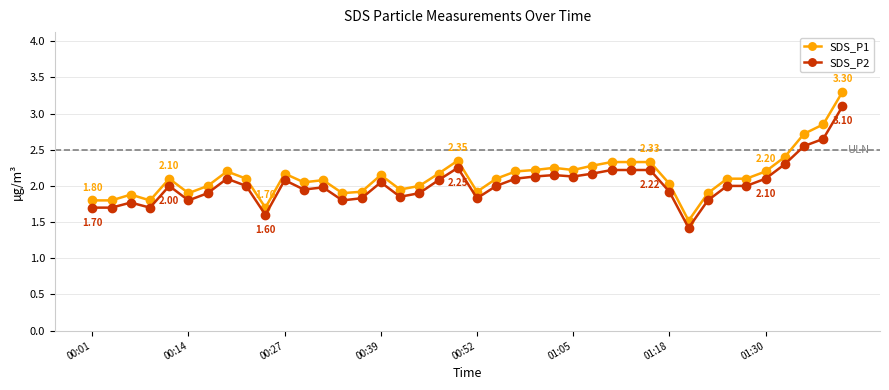

Rank the series by their maximum value, from highest to lowest.

SDS_P1, SDS_P2